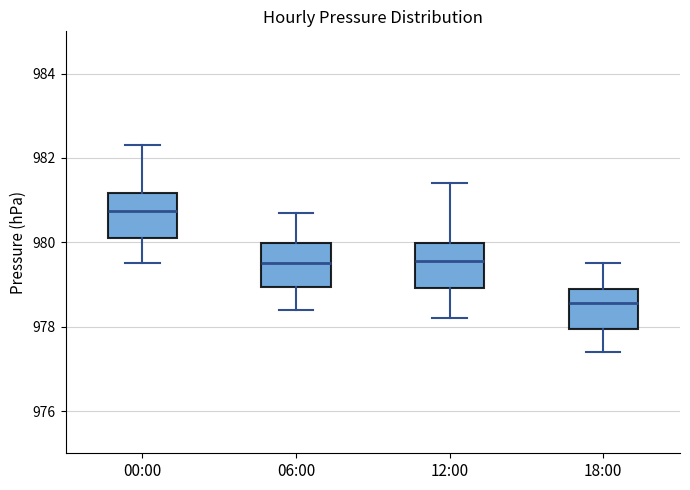

Reading left to right, read every box against the y-axis: the position of its median line, the range the box covers, and the ends of its whiskers. The values are not printed on the chart, so give them approximately, as read against the axis.

00:00: median 980.8, box 980.2 to 981.2, whiskers 979.6 to 982.4
06:00: median 979.6, box 979.0 to 980.0, whiskers 978.4 to 980.8
12:00: median 979.6, box 979.0 to 980.0, whiskers 978.2 to 981.4
18:00: median 978.6, box 978.0 to 979.0, whiskers 977.4 to 979.6